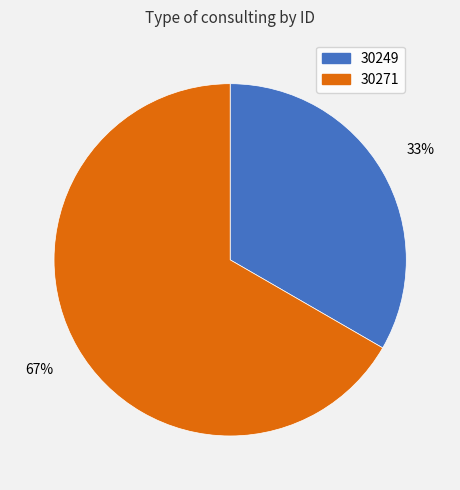

Which slice is the largest?

30271